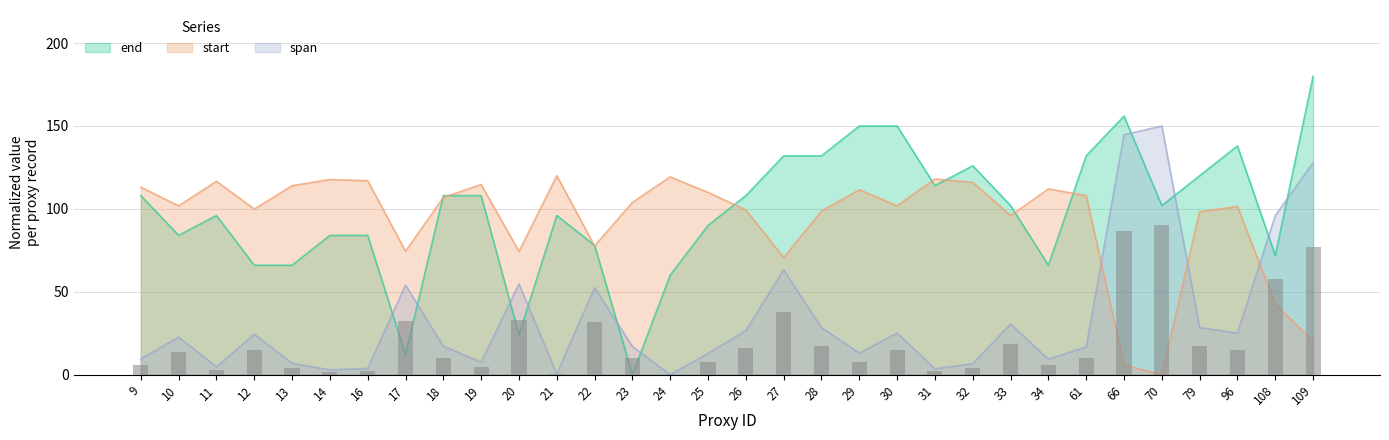

What is the total value across all series at 61?

250.0